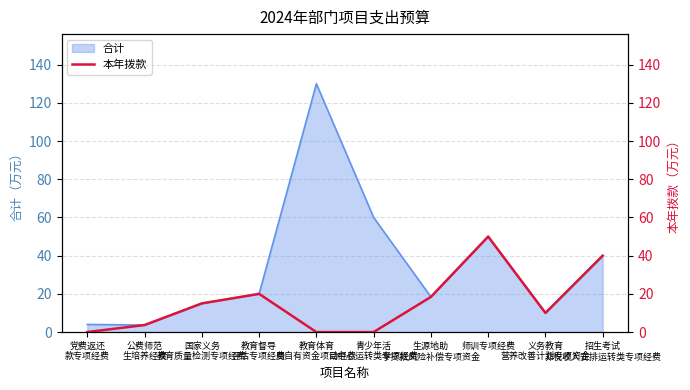

What is the label of the 10th point from the left?

招生考试
非税收入安排运转类专项经费